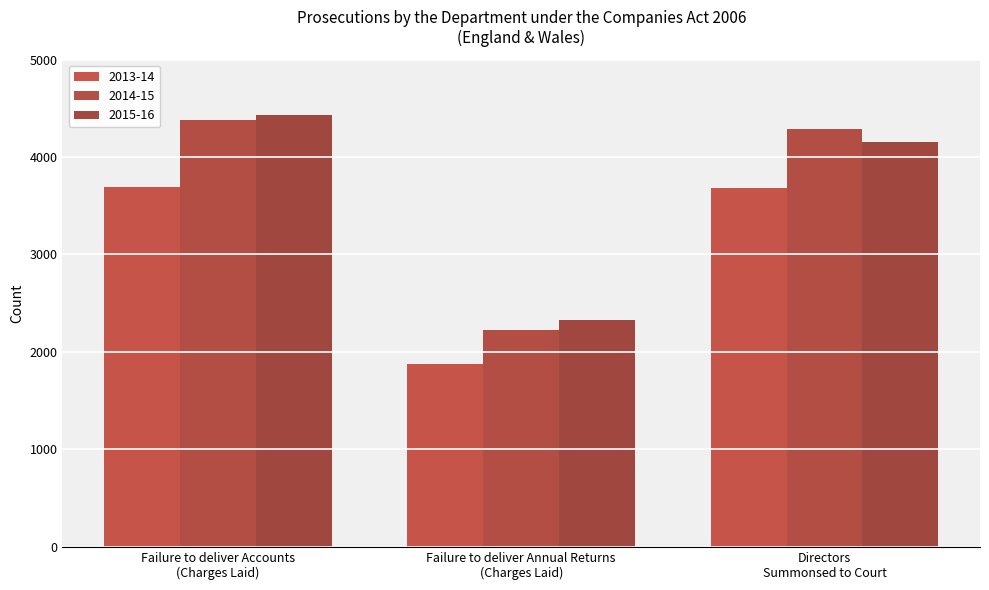

What are all the series names shown in the legend?

2013-14, 2014-15, 2015-16